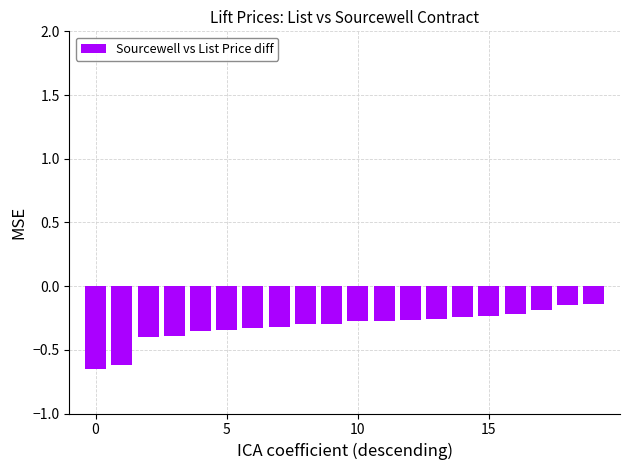

What is the difference between the second highest and minimum values?

0.5